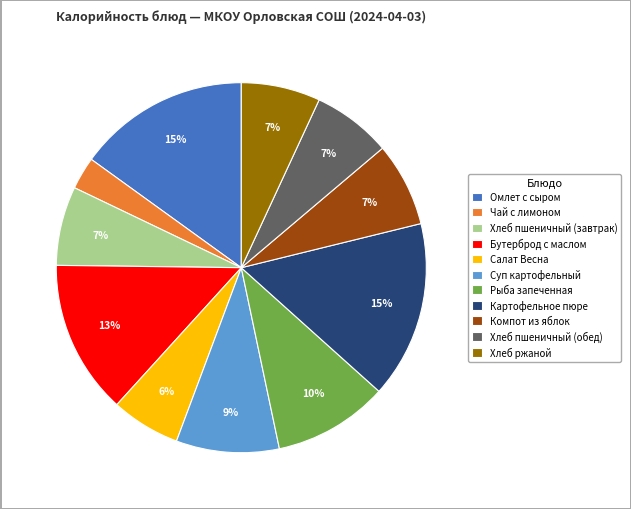

True or false: Хлеб пшеничный (обед) accounts for 13% of the total.

False